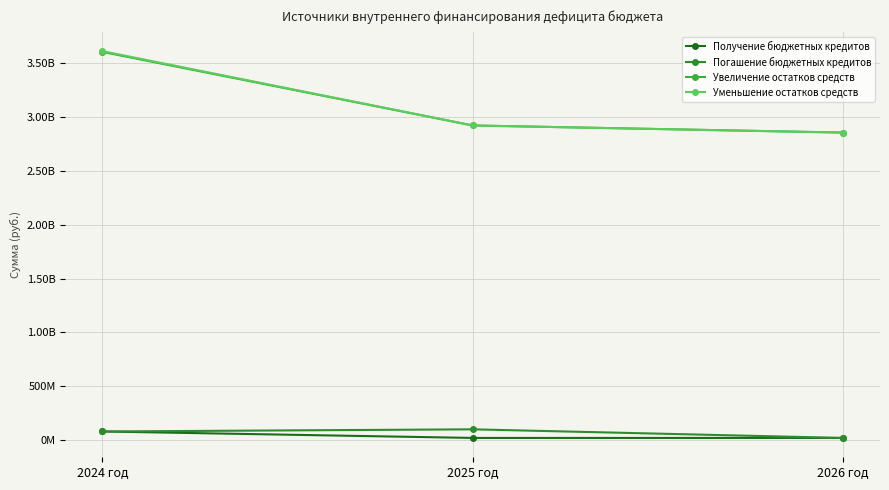

What is the label of the 3rd point from the right?

2024 год